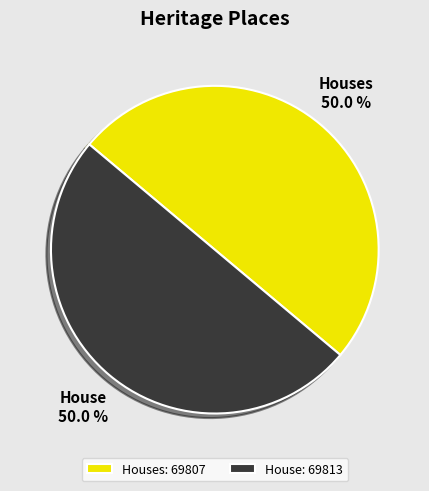

How many segments does this pie chart have?

2